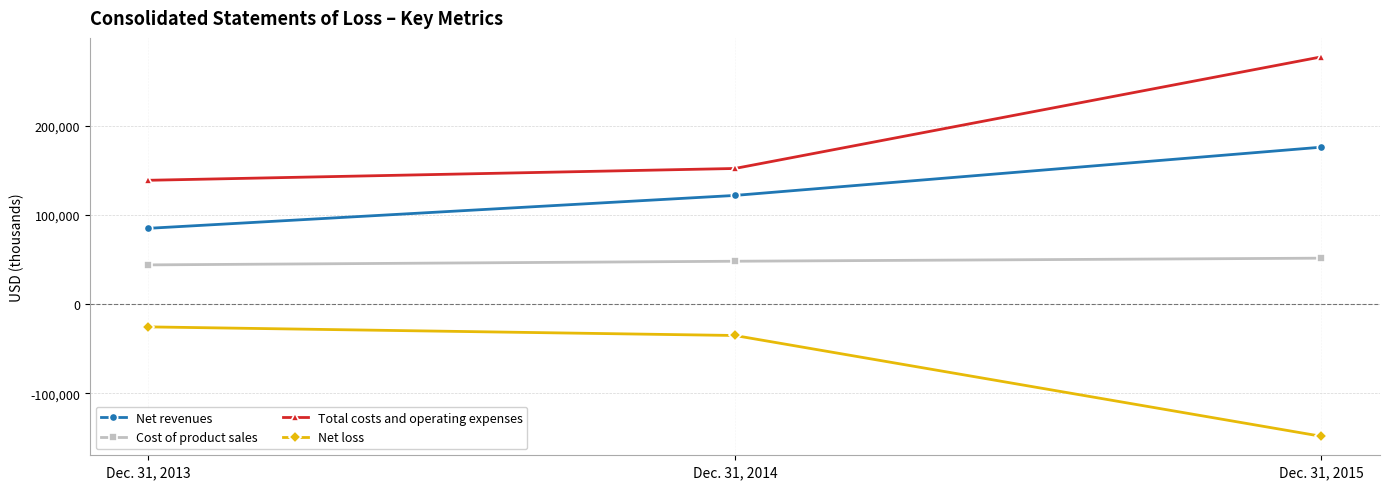

What is the average value of the Total costs and operating expenses series?

189264